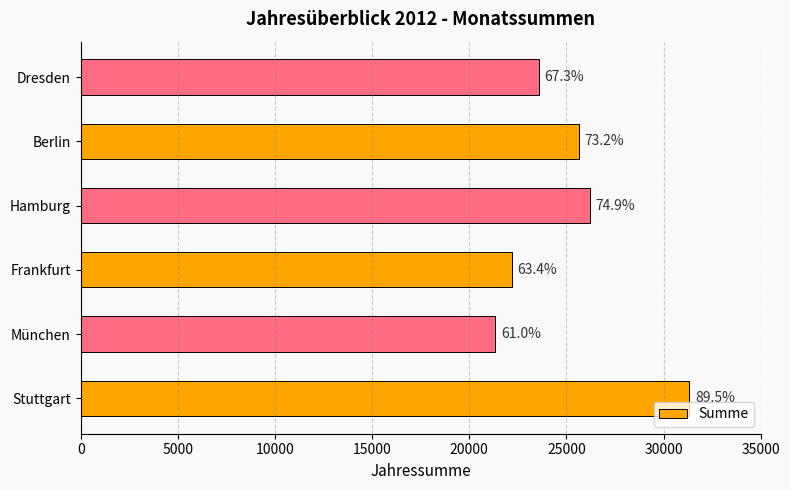

How many bars are there in total?

6